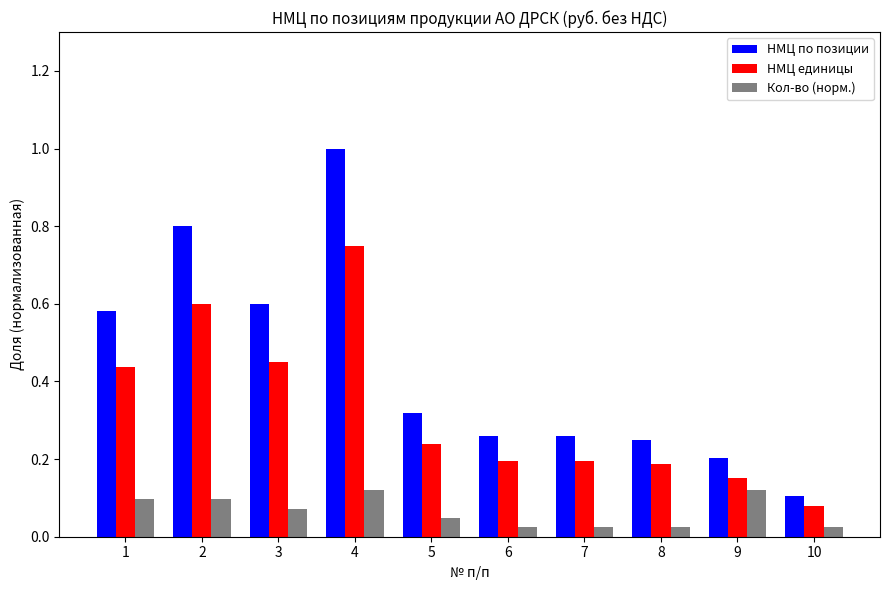

What is the difference between the maximum and minimum values in the НМЦ единицы series?

0.7